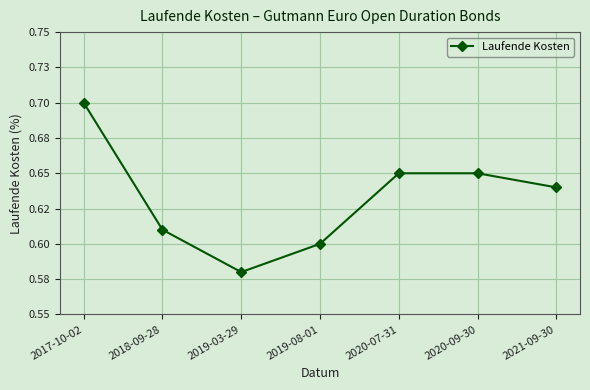

Does the chart have visible grid lines?

Yes